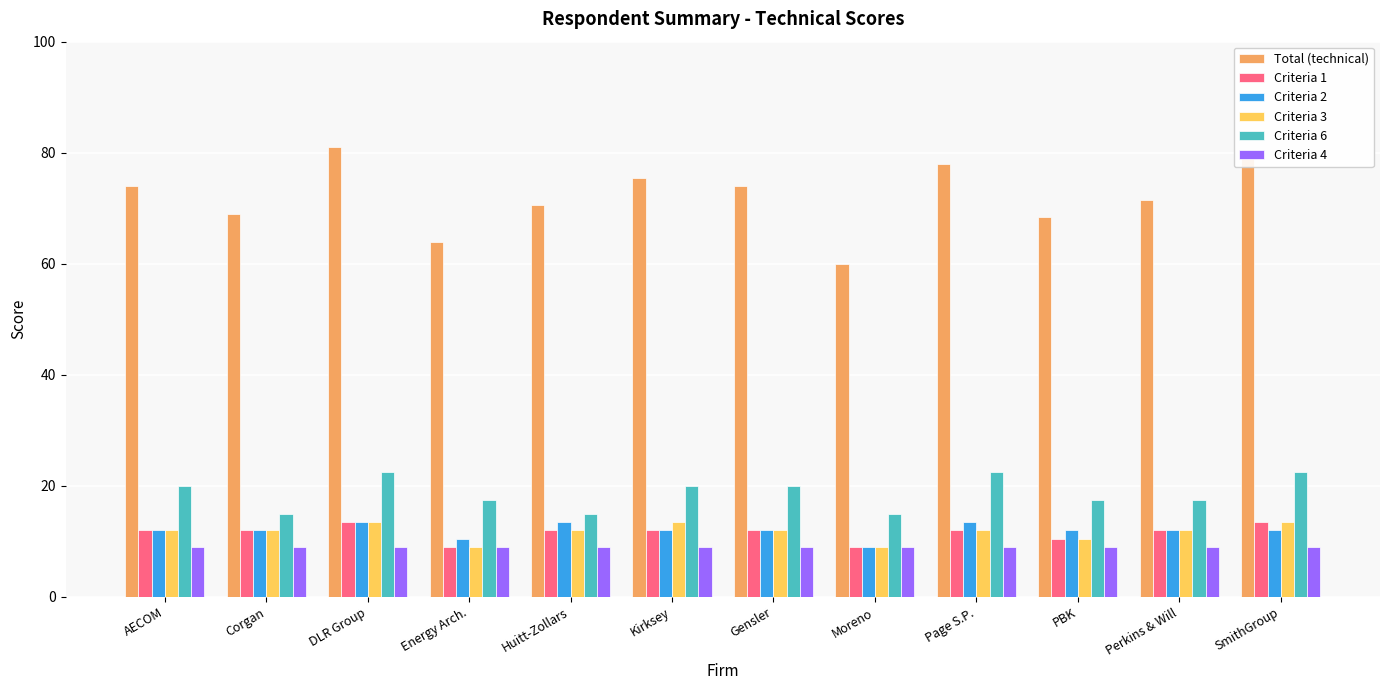

Which series has the largest total across all categories?

Total (technical)